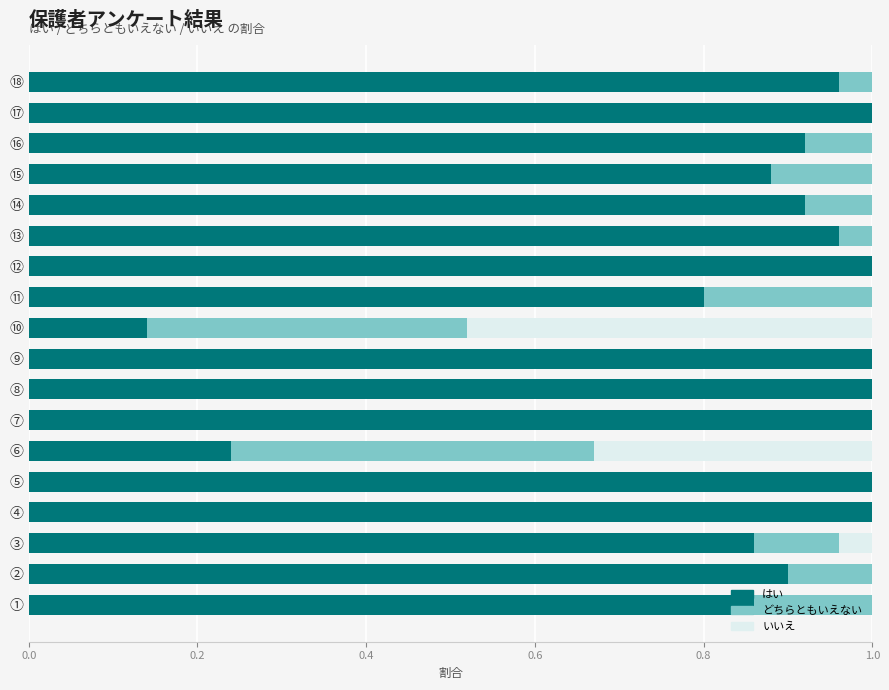

What is the sum of the はい values at ⑬ and ⑰?

2.0